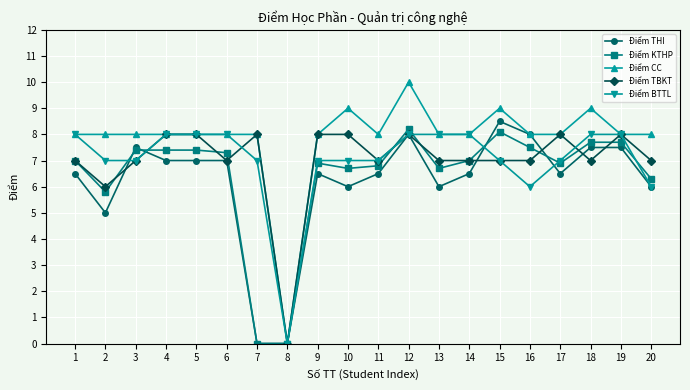

Is it true that Điểm KTHP equals 7.4 at 4?

True